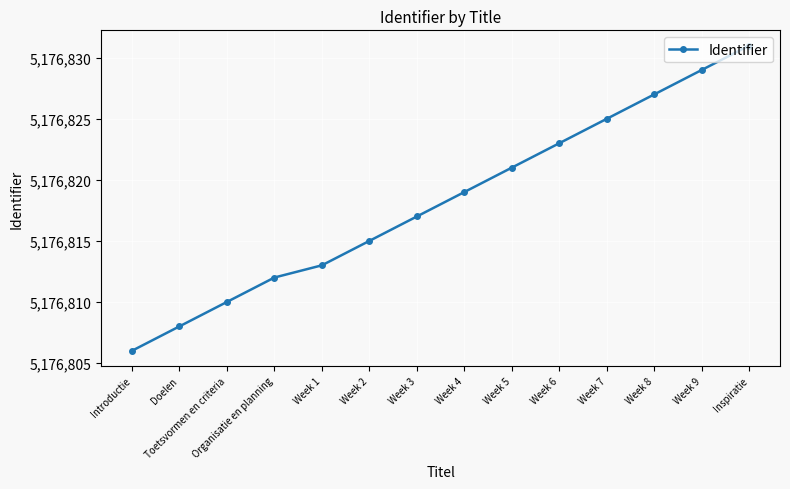

What value does the data have at Week 3, to the nearest 5?

5176815